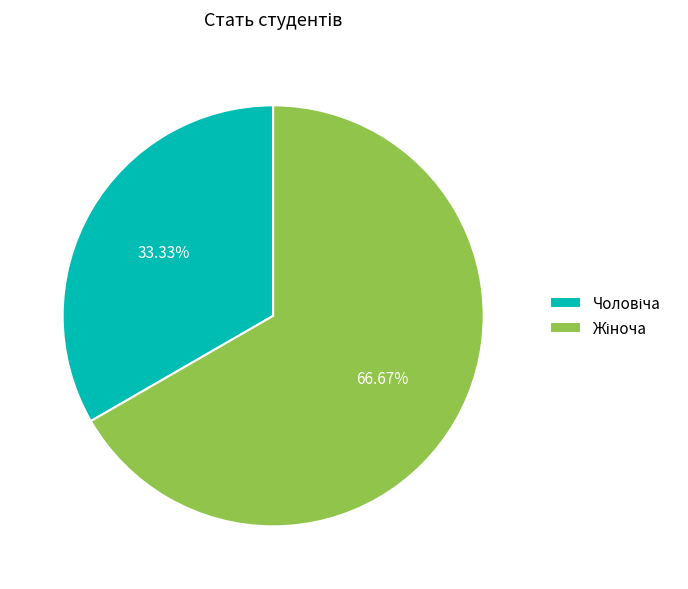

Does any single category account for the majority?

Yes